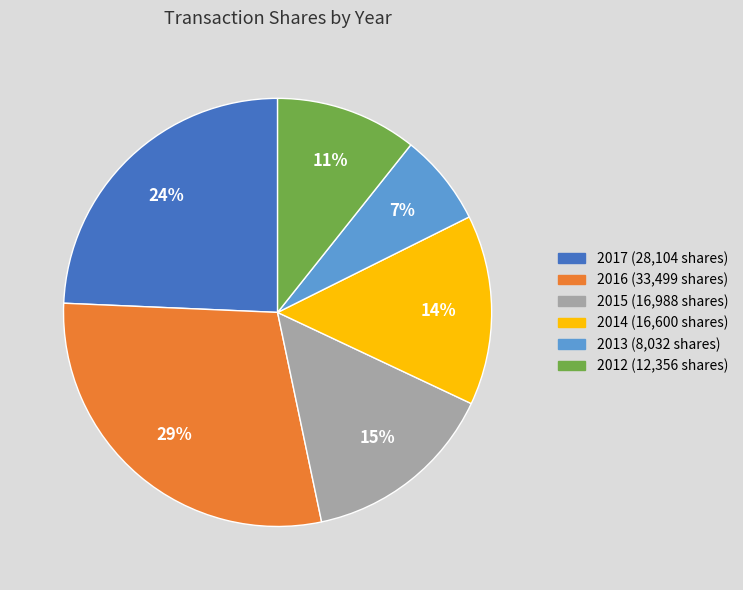

To the nearest percent, what portion does 2015 (16,988 shares) represent?

15%